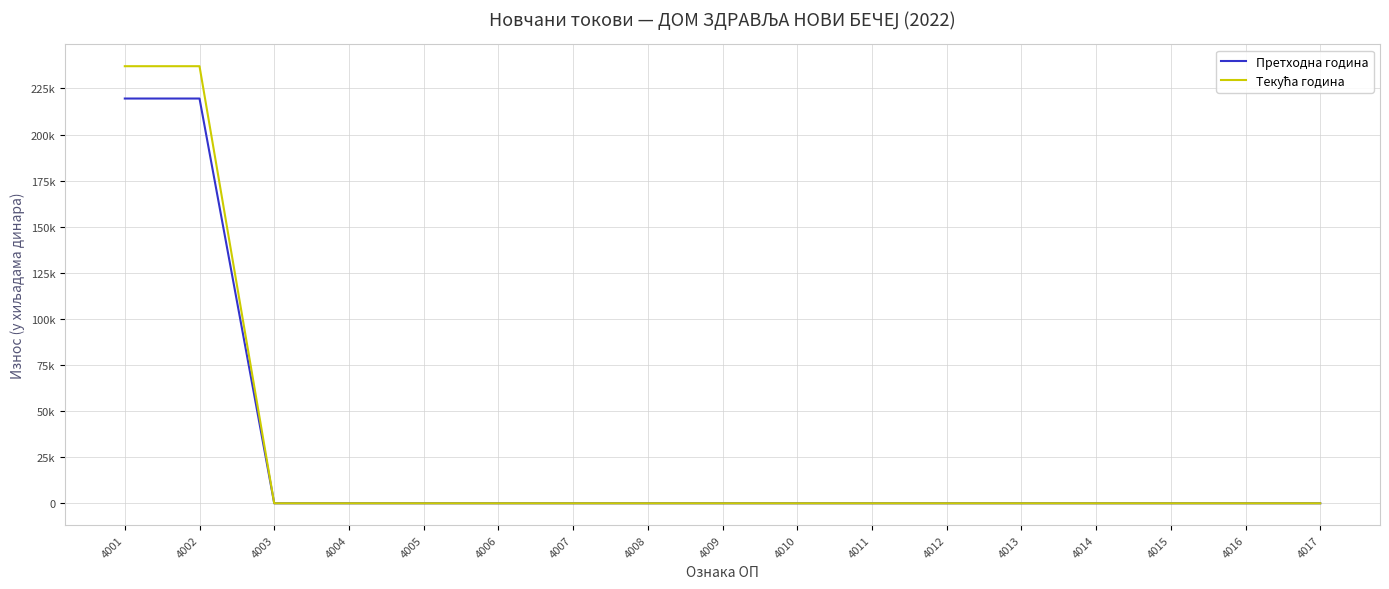

Between 4002 and 4009, which series saw the biggest shift?

Текућа година